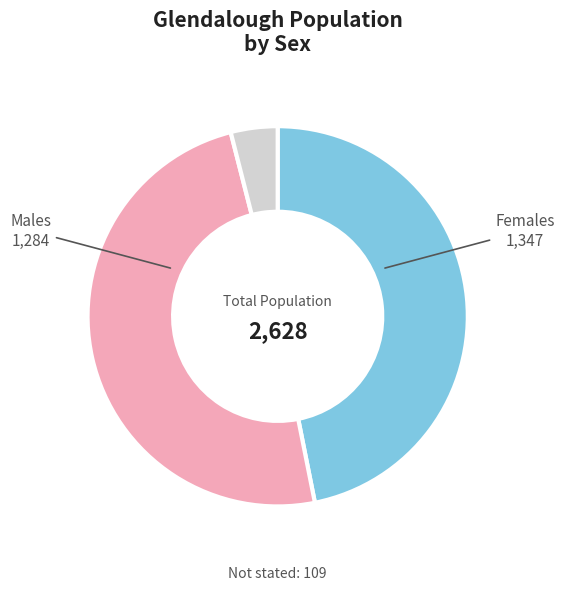

What is the largest slice in the pie chart?

Females